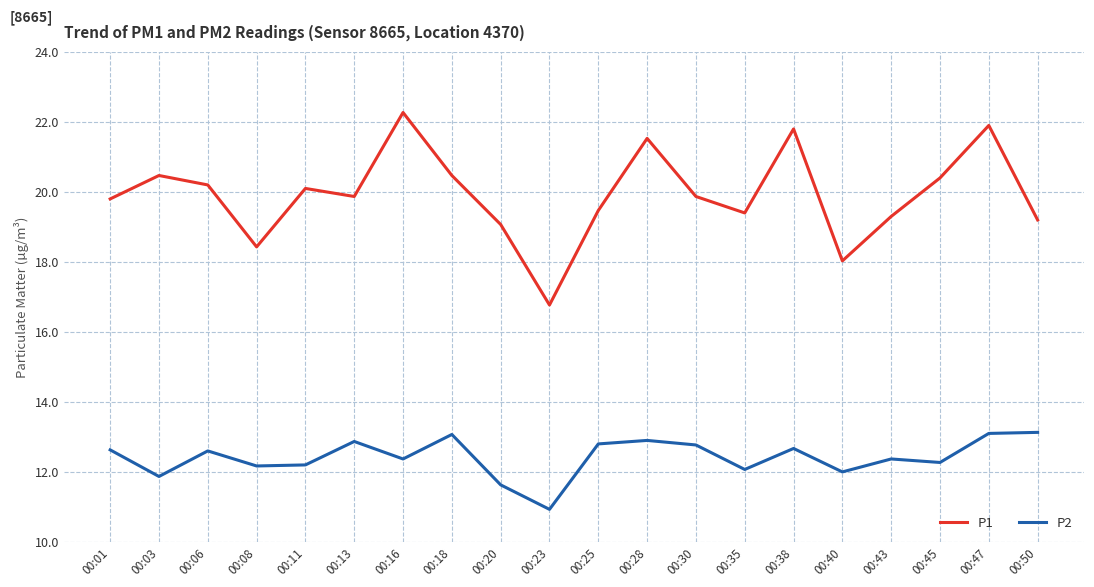

True or false: P1 and P2 cross at least once.

False